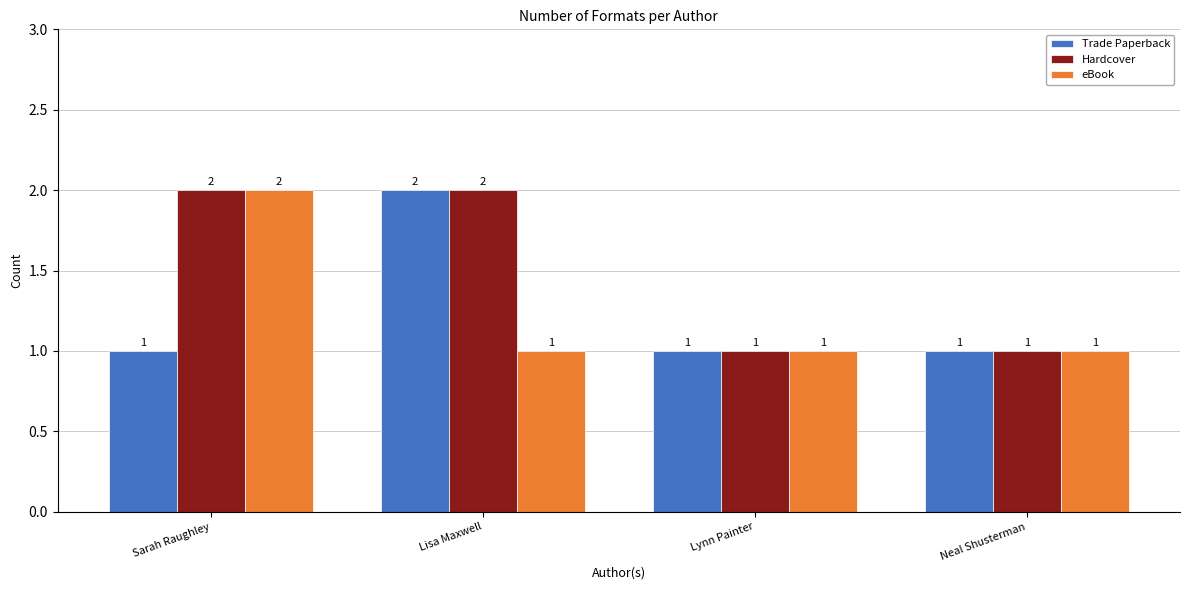

Are the bars grouped side by side (vs. stacked)?

Yes